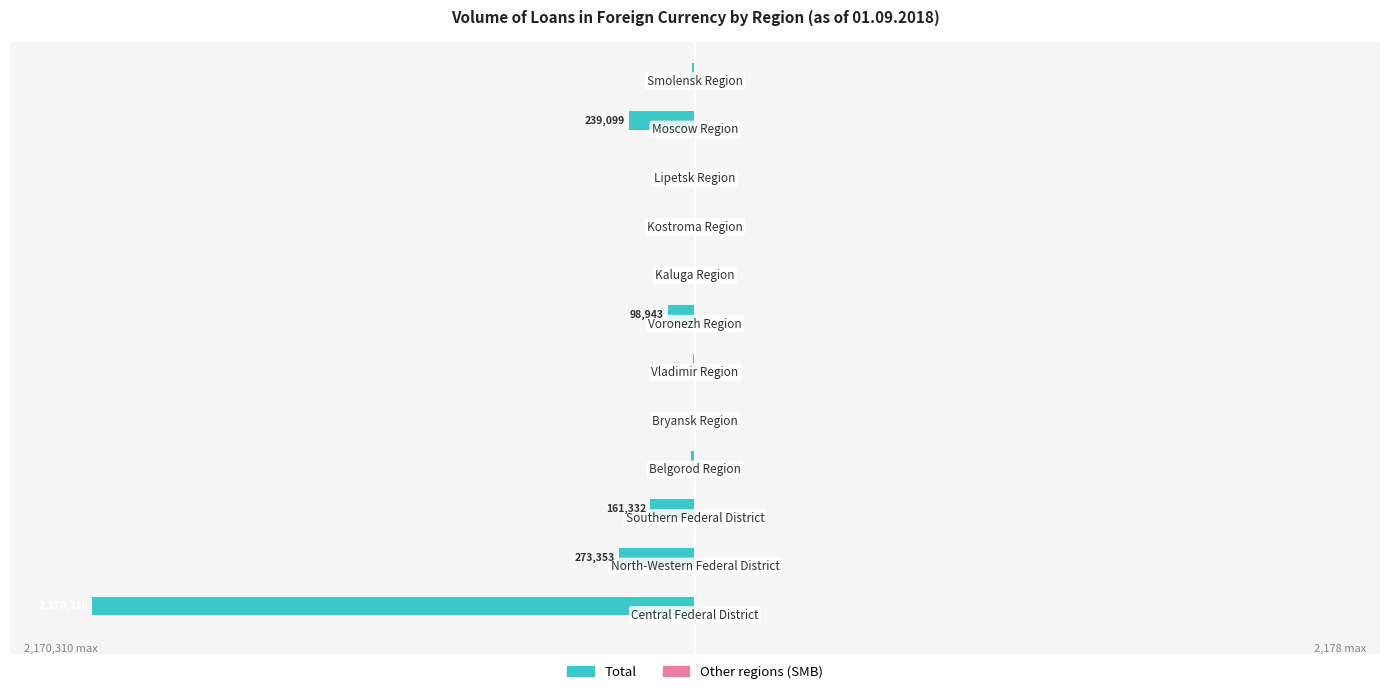

What are all the series names shown in the legend?

Total, Other regions (SMB)